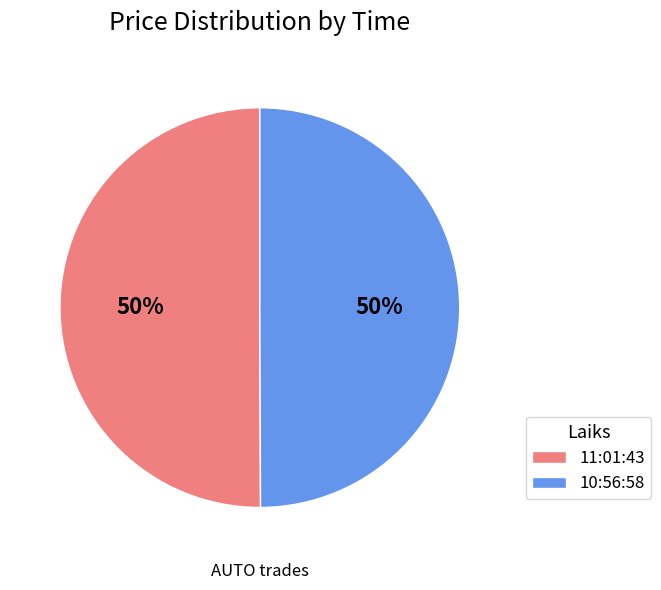

Count the number of slices in the pie.

2